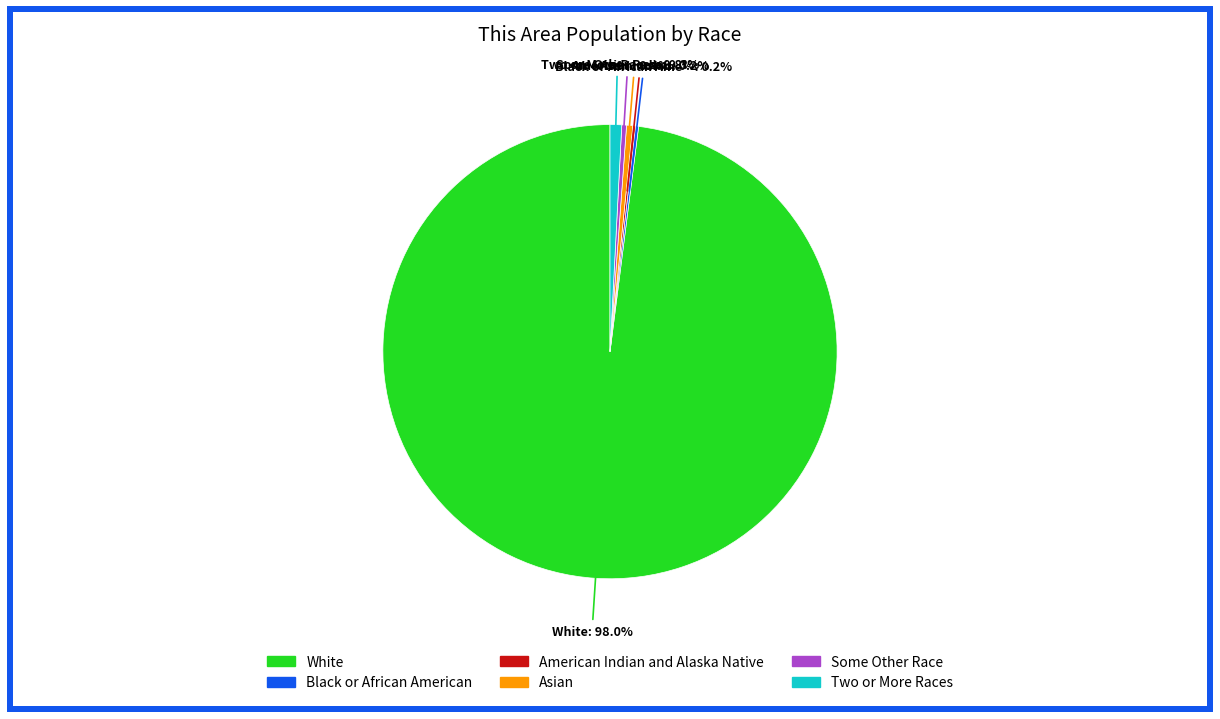

What portion of the pie excludes Asian?

99.6%